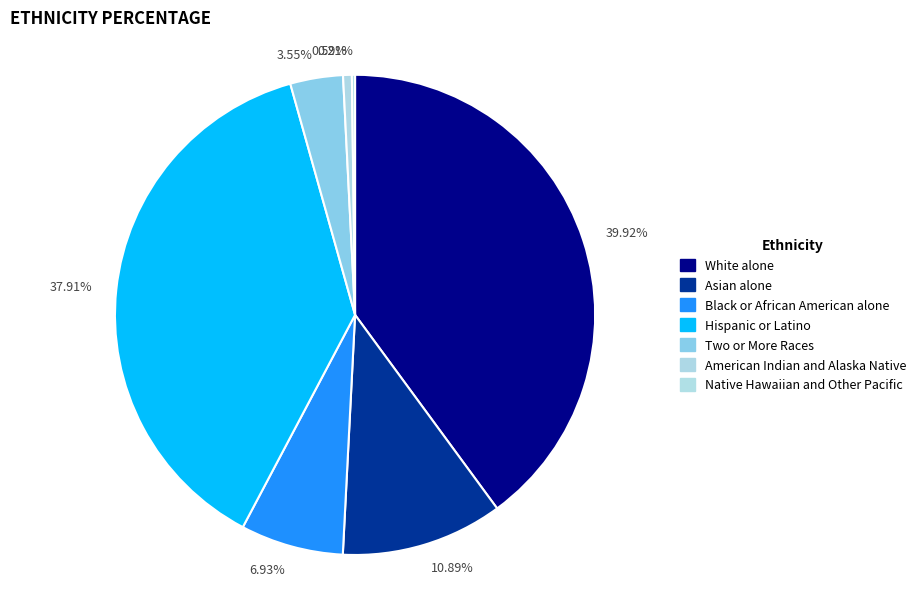

Does 0.59% account for over 50% of the chart?

No